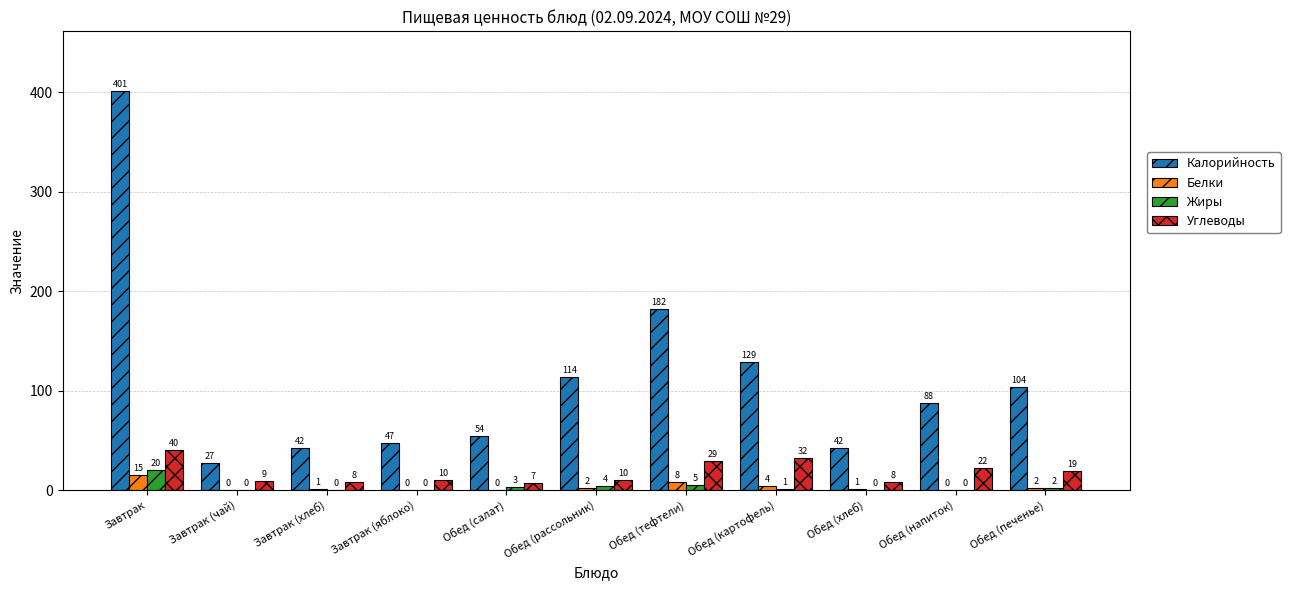

Reading left to right, what are all the values shown in this chart?

Калорийность: 401	27	42	47	54	114	182	129	42	88	104
Белки: 15	0	1	0	0	2	8	4	1	0	2
Жиры: 20	0	0	0	3	4	5	1	0	0	2
Углеводы: 40	9	8	10	7	10	29	32	8	22	19